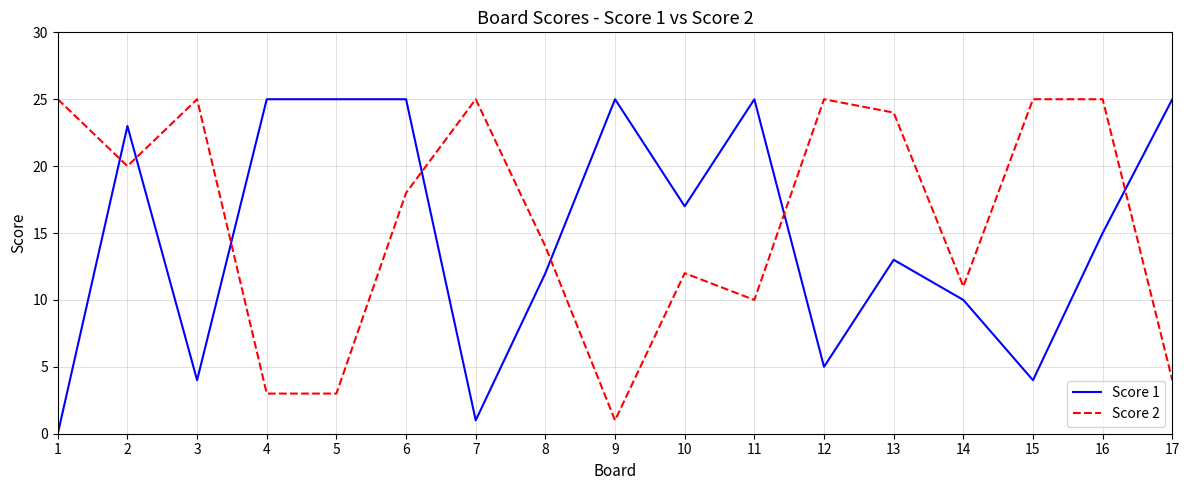

What are all the series names shown in the legend?

Score 1, Score 2